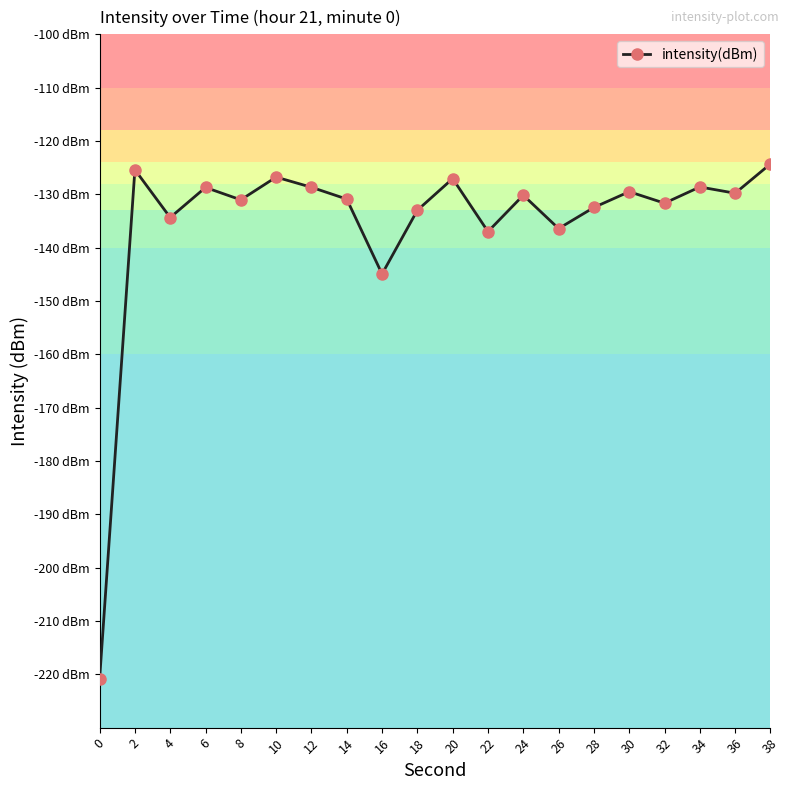

What is the difference between the values at 28 and 26?

4.0